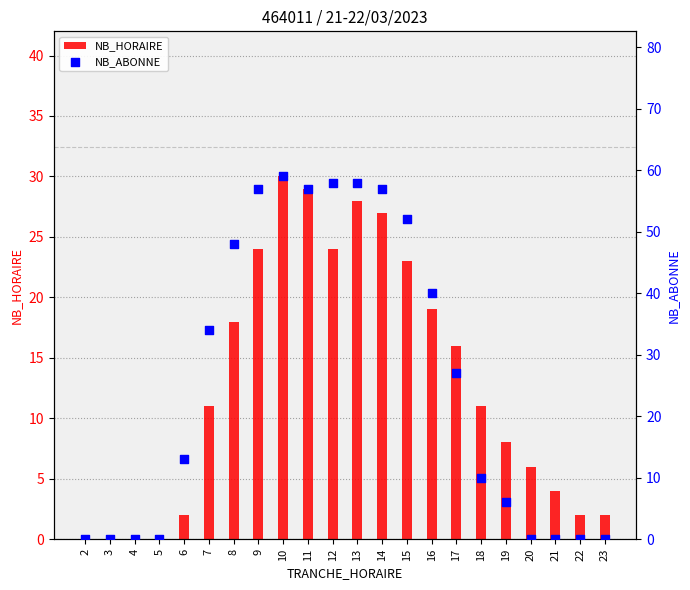

At how many categories does at least one series exceed 35?

9